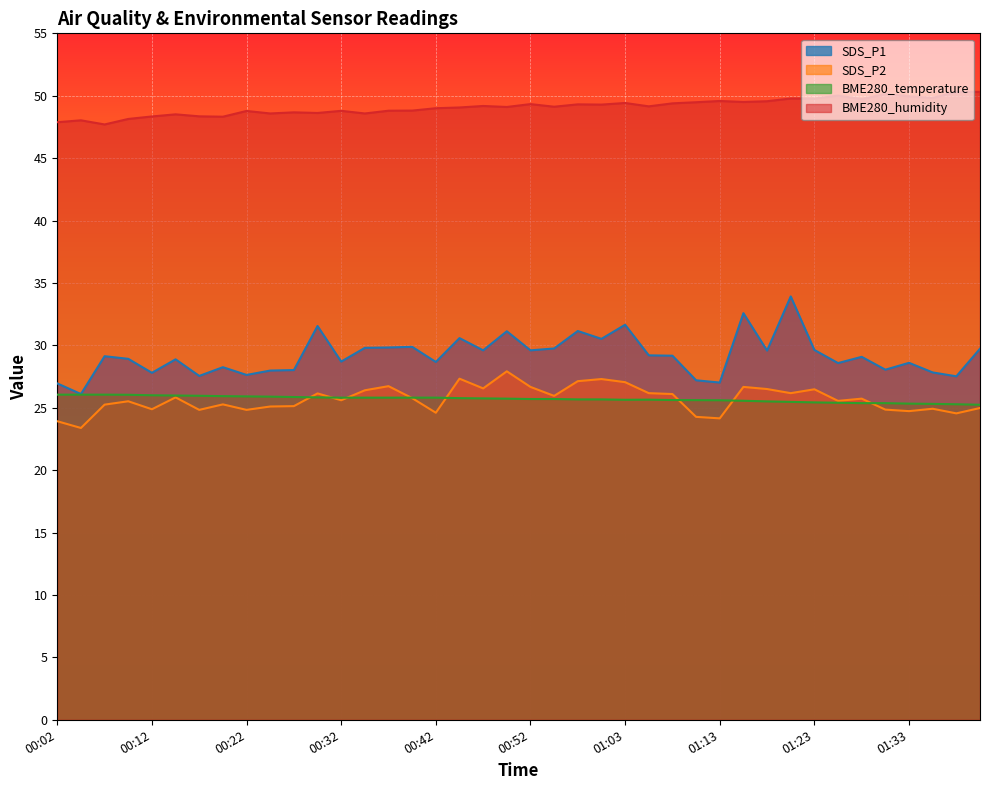

What is the sum of all BME280_temperature values?

1028.0